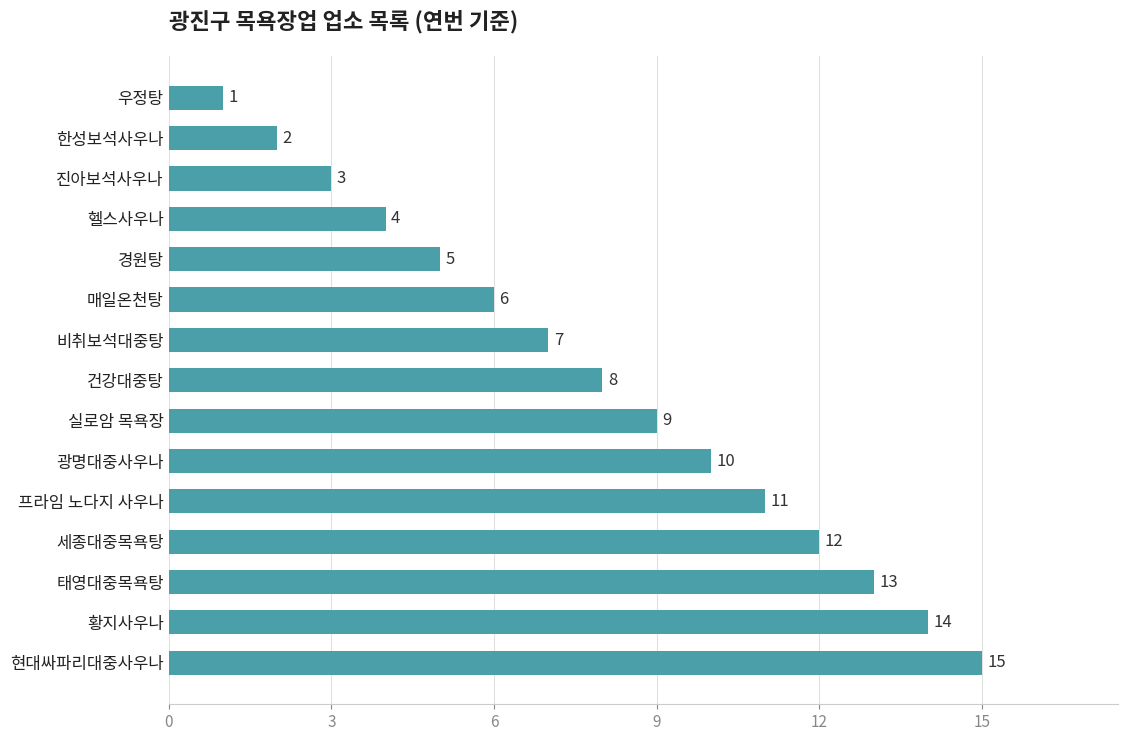

At which category does the chart reach its peak across all series?

현대싸파리대중사우나